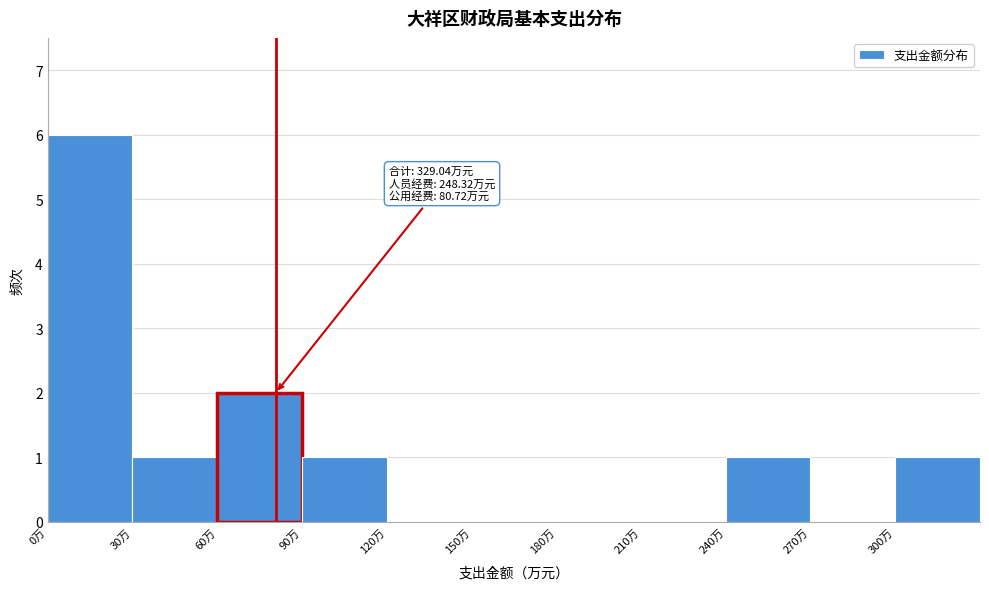

Which range on the x-axis has the tallest bar?

0 to 30